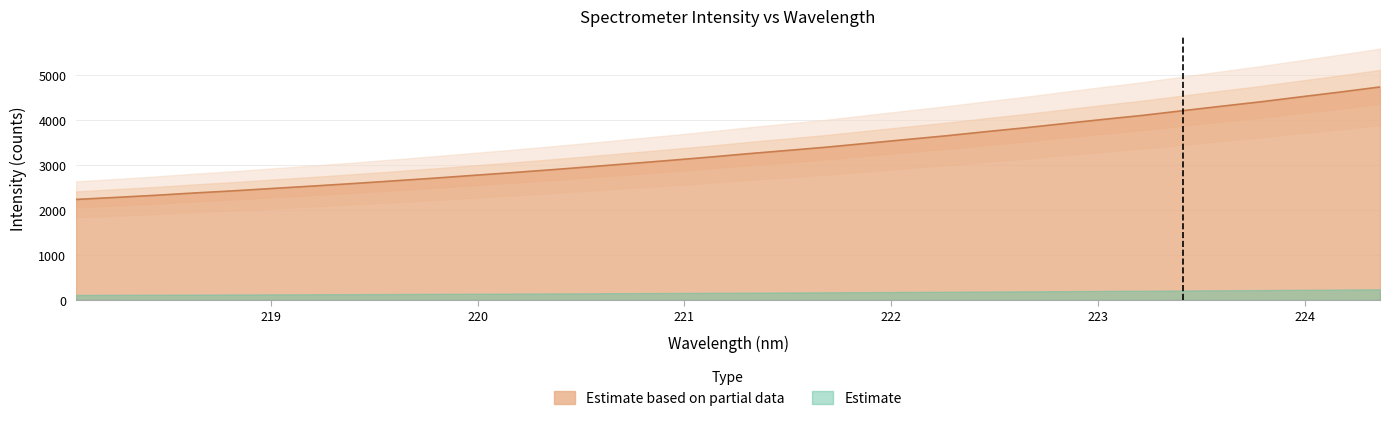

What is the value of the 34th point from the left?

4731.1